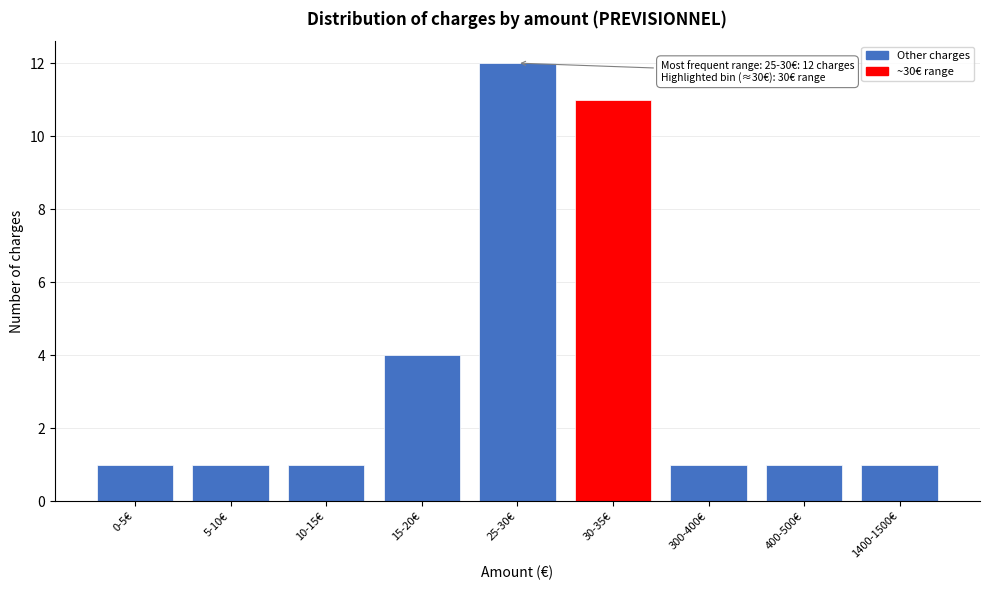

Reading left to right, what are all the values shown in this chart?

0-5€=1	5-10€=1	10-15€=1	15-20€=4	25-30€=12	30-35€=11	300-400€=1	400-500€=1	1400-1500€=1